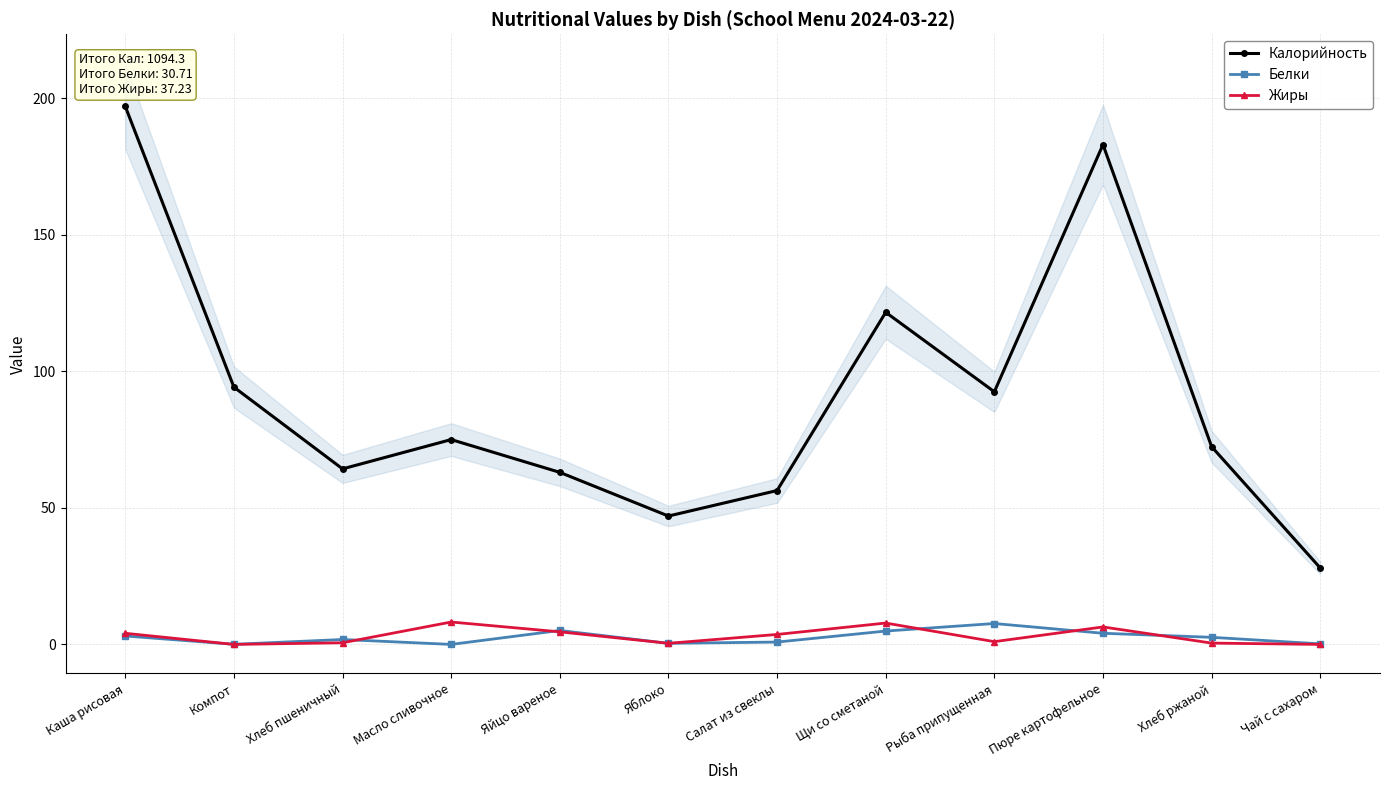

Count the number of data series in this chart.

3